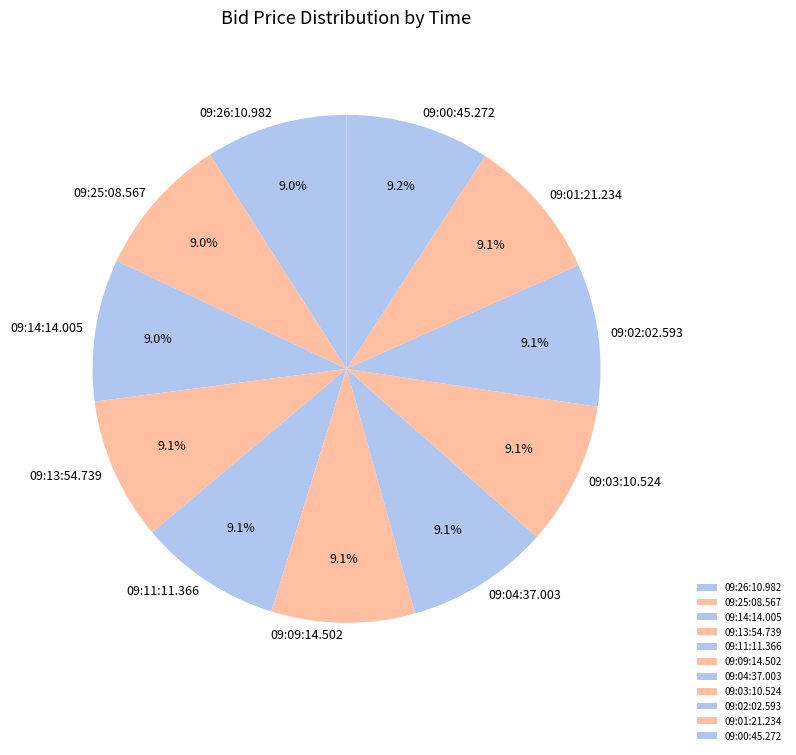

How much of the chart is everything except 09:11:11.366?

90.9%